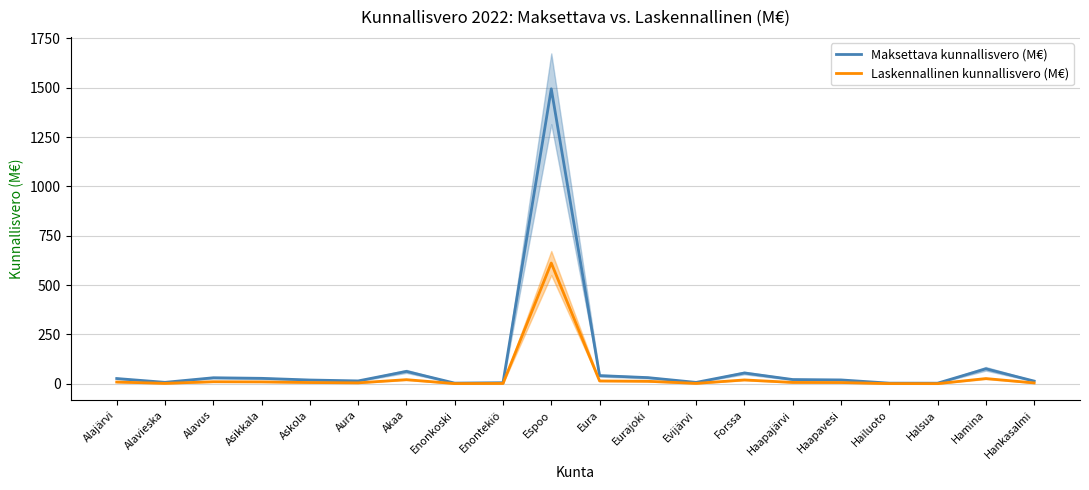

What are all the series names shown in the legend?

Maksettava kunnallisvero (M€), Laskennallinen kunnallisvero (M€)